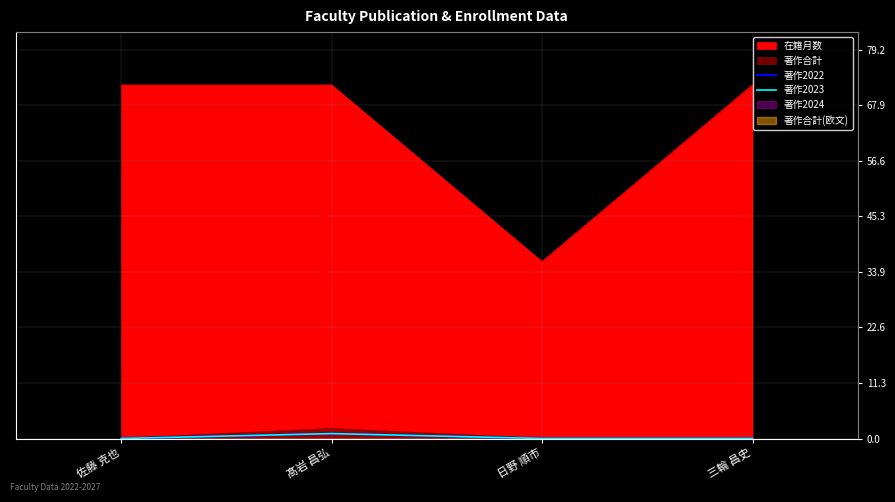

True or false: 著作2023 and 著作2022 cross at least once.

False